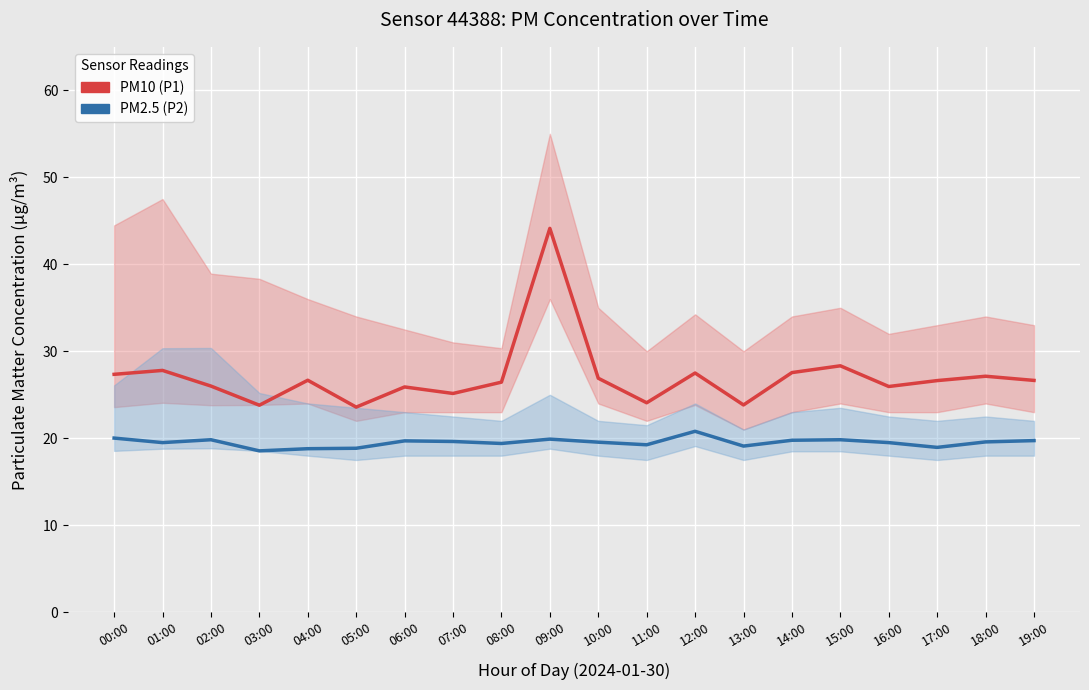

What are all the series names shown in the legend?

PM10 (P1), PM2.5 (P2)